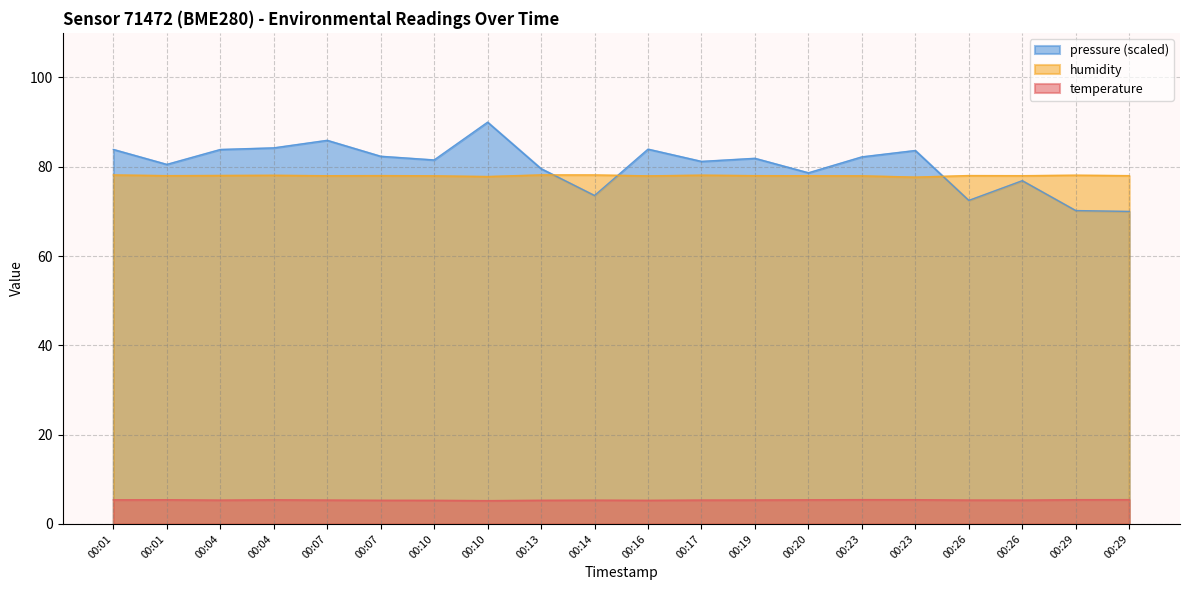

Reading left to right, what are all the values shown in this chart?

temperature: 00:01=5.4	00:01=5.4	00:04=5.3	00:04=5.4	00:07=5.3	00:07=5.3	00:10=5.3	00:10=5.2	00:13=5.3	00:14=5.3	00:16=5.3	00:17=5.3	00:19=5.4	00:20=5.4	00:23=5.5	00:23=5.4	00:26=5.3	00:26=5.3	00:29=5.4	00:29=5.5
humidity: 00:01=78.2	00:01=78.0	00:04=78.1	00:04=78.1	00:07=78.0	00:07=78.0	00:10=78.0	00:10=77.8	00:13=78.2	00:14=78.2	00:16=78.0	00:17=78.1	00:19=78.0	00:20=78.0	00:23=78.0	00:23=77.7	00:26=78.0	00:26=78.0	00:29=78.1	00:29=78.0
pressure_norm: 00:01=83.9	00:01=80.5	00:04=83.9	00:04=84.2	00:07=85.9	00:07=82.4	00:10=81.5	00:10=90.0	00:13=79.6	00:14=73.6	00:16=84.0	00:17=81.2	00:19=81.9	00:20=78.7	00:23=82.2	00:23=83.7	00:26=72.5	00:26=76.9	00:29=70.2	00:29=70.0